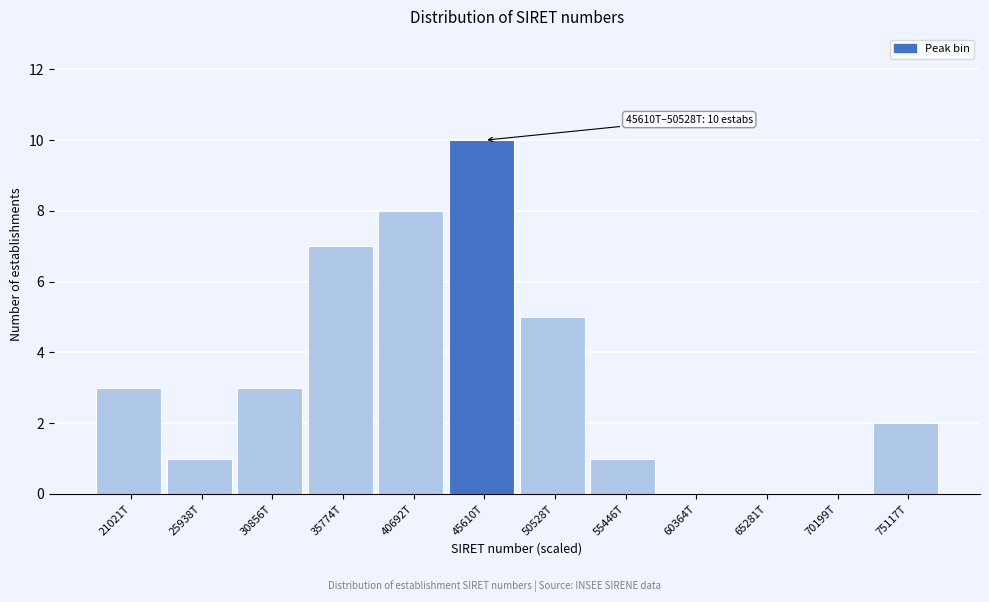

Reading left to right, list all the values displayed in this chart.

21021T=3	25938T=1	30856T=3	35774T=7	40692T=8	45610T=10	50528T=5	55446T=1	60364T=0	65281T=0	70199T=0	75117T=2